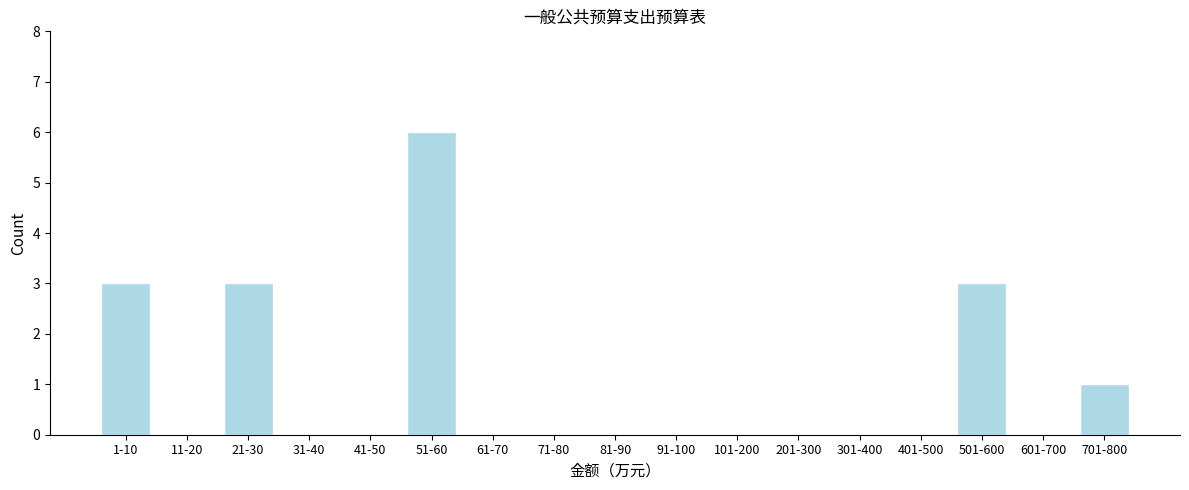

Reading left to right, list all the values displayed in this chart.

1-10=3	11-20=0	21-30=3	31-40=0	41-50=0	51-60=6	61-70=0	71-80=0	81-90=0	91-100=0	101-200=0	201-300=0	301-400=0	401-500=0	501-600=3	601-700=0	701-800=1